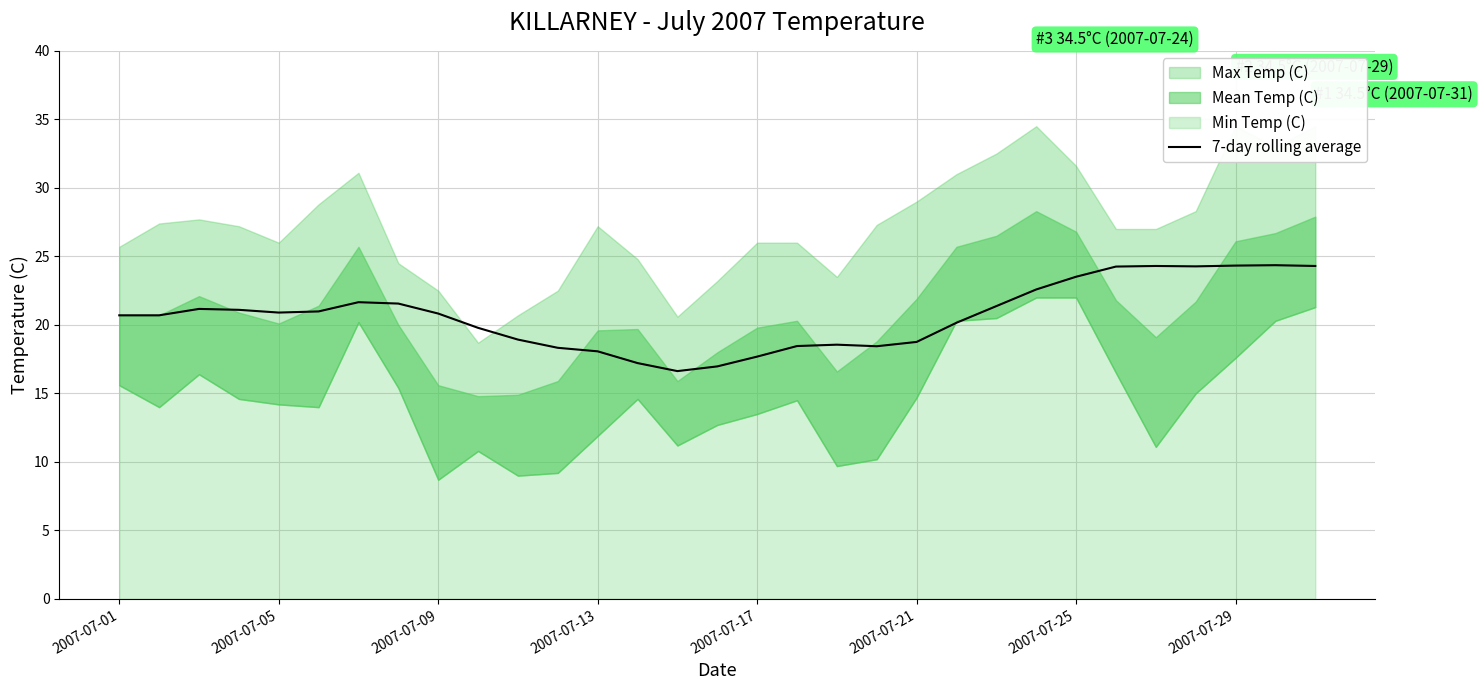

How many lines are shown in the chart?

1